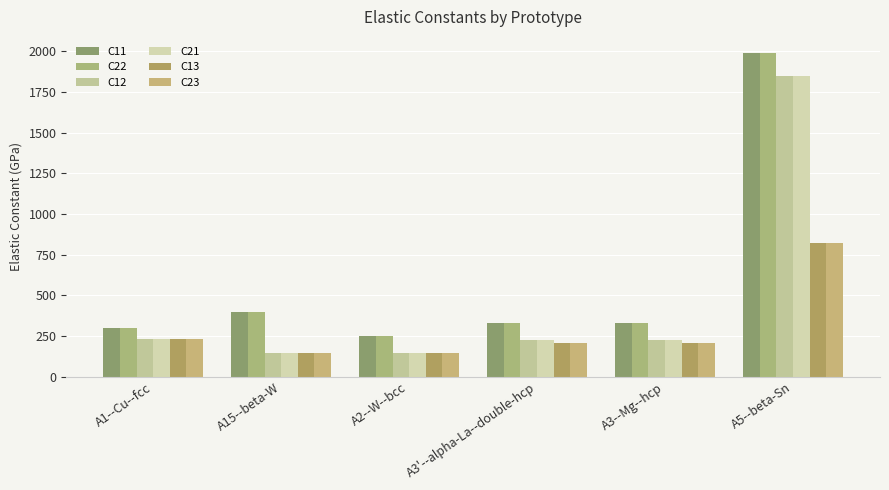

How many groups of bars are there?

6